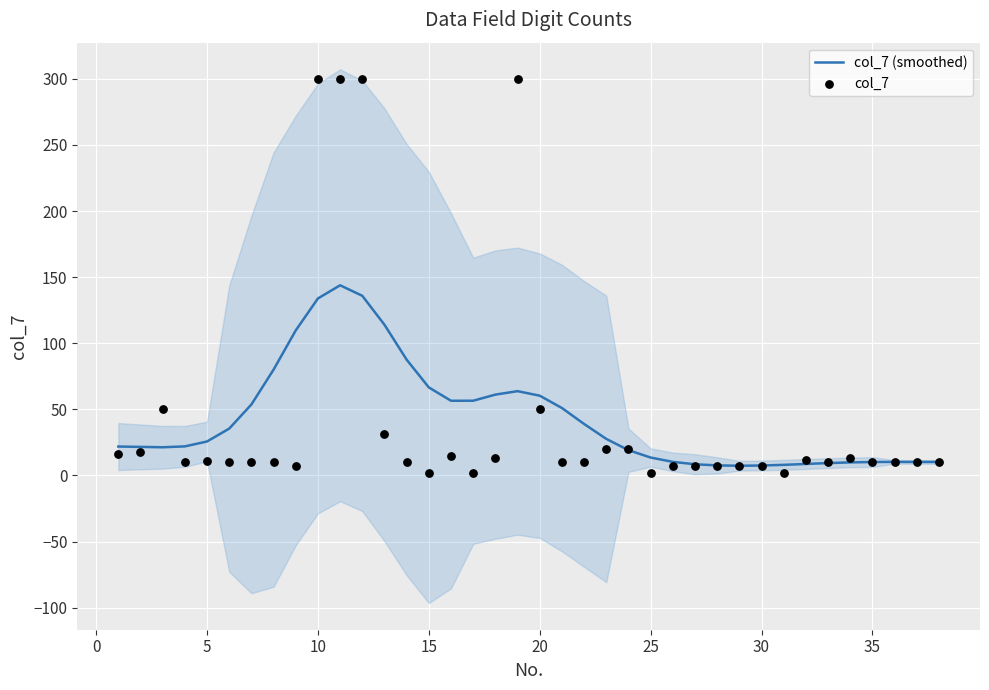

At which category is the sum across all series the highest?

10